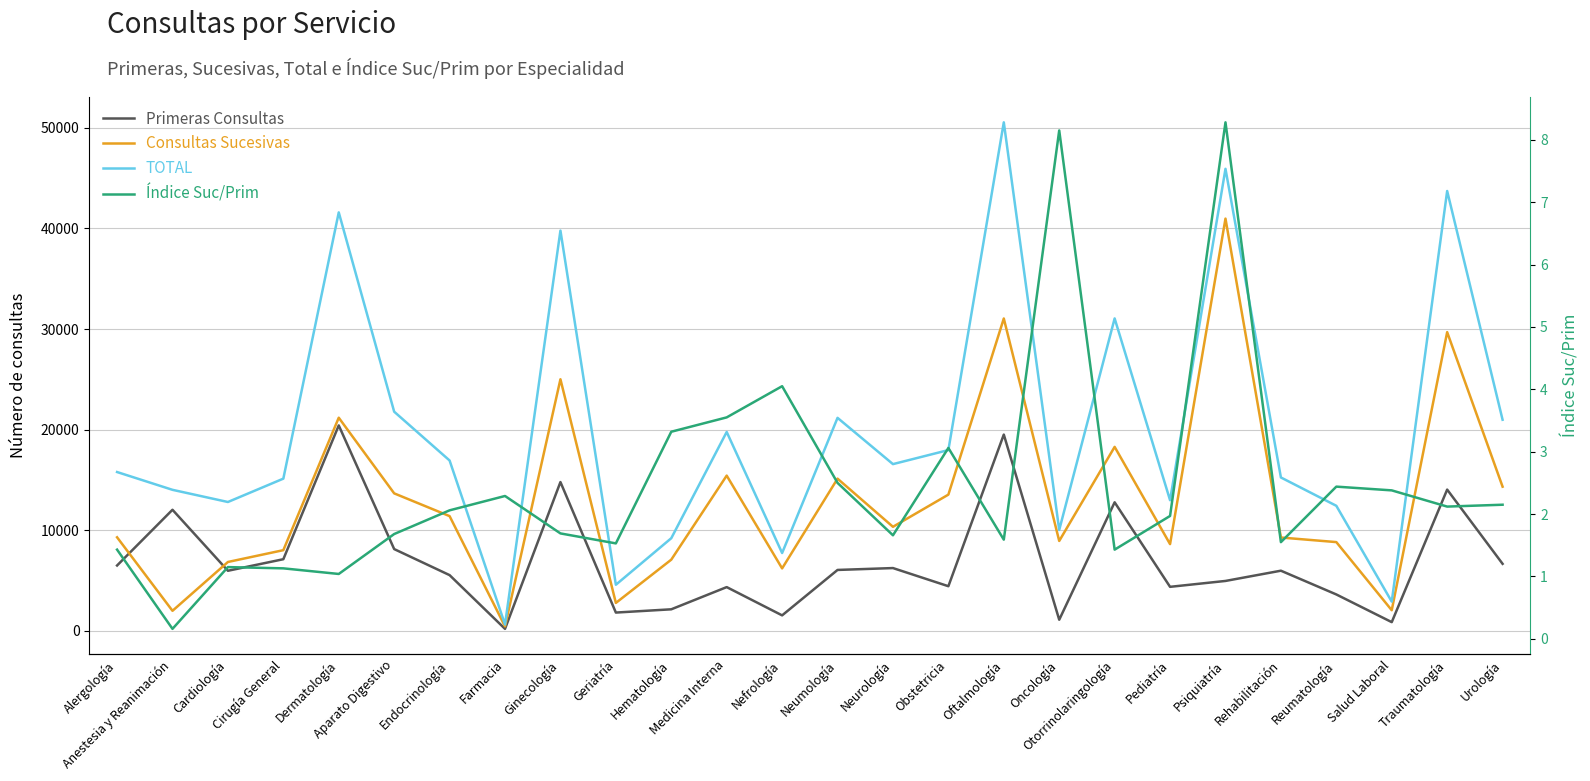

Does the chart have visible grid lines?

Yes